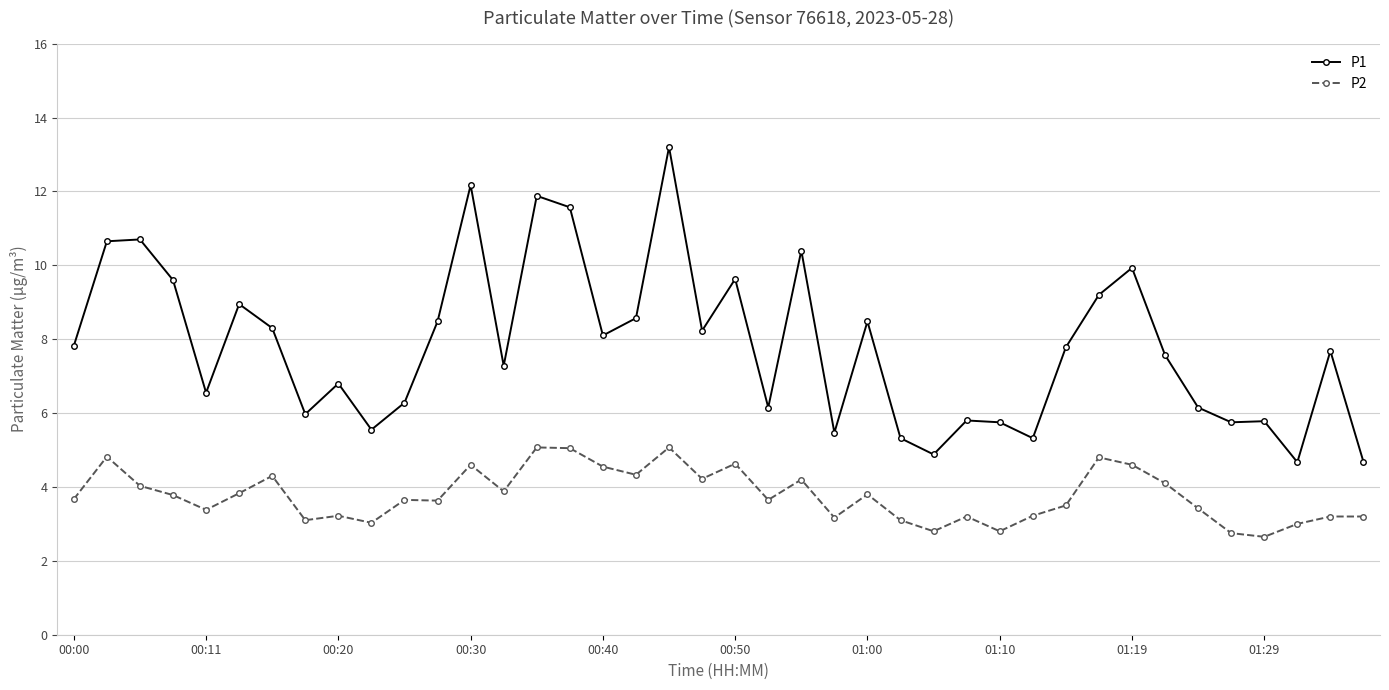

What is the maximum value shown in the chart?

13.2